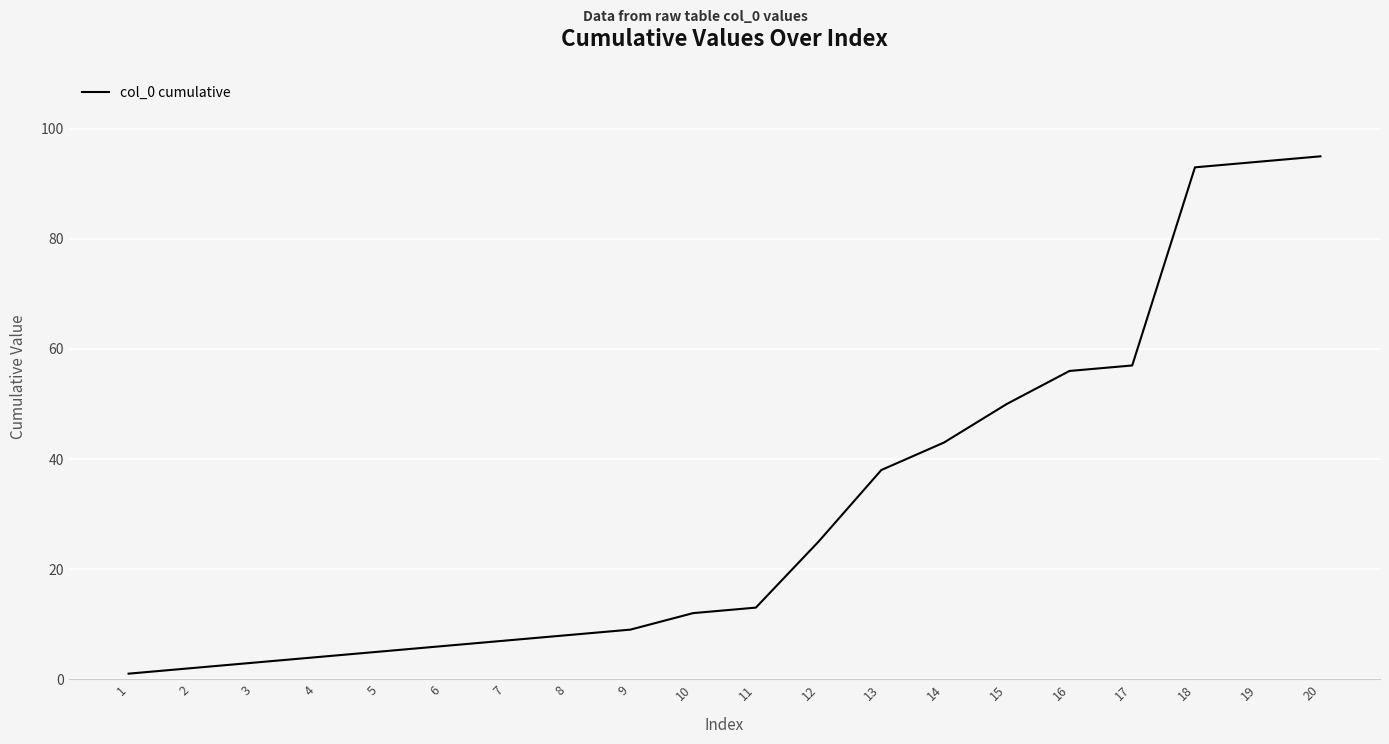

How many categories are shown in the chart?

20